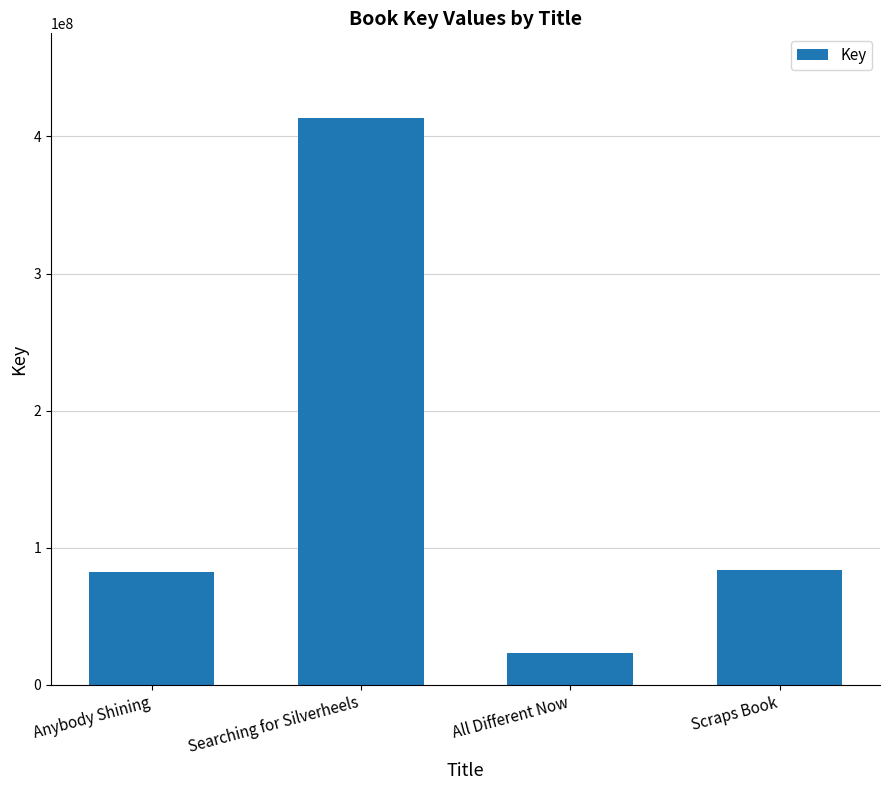

Are the bars grouped side by side (vs. stacked)?

No